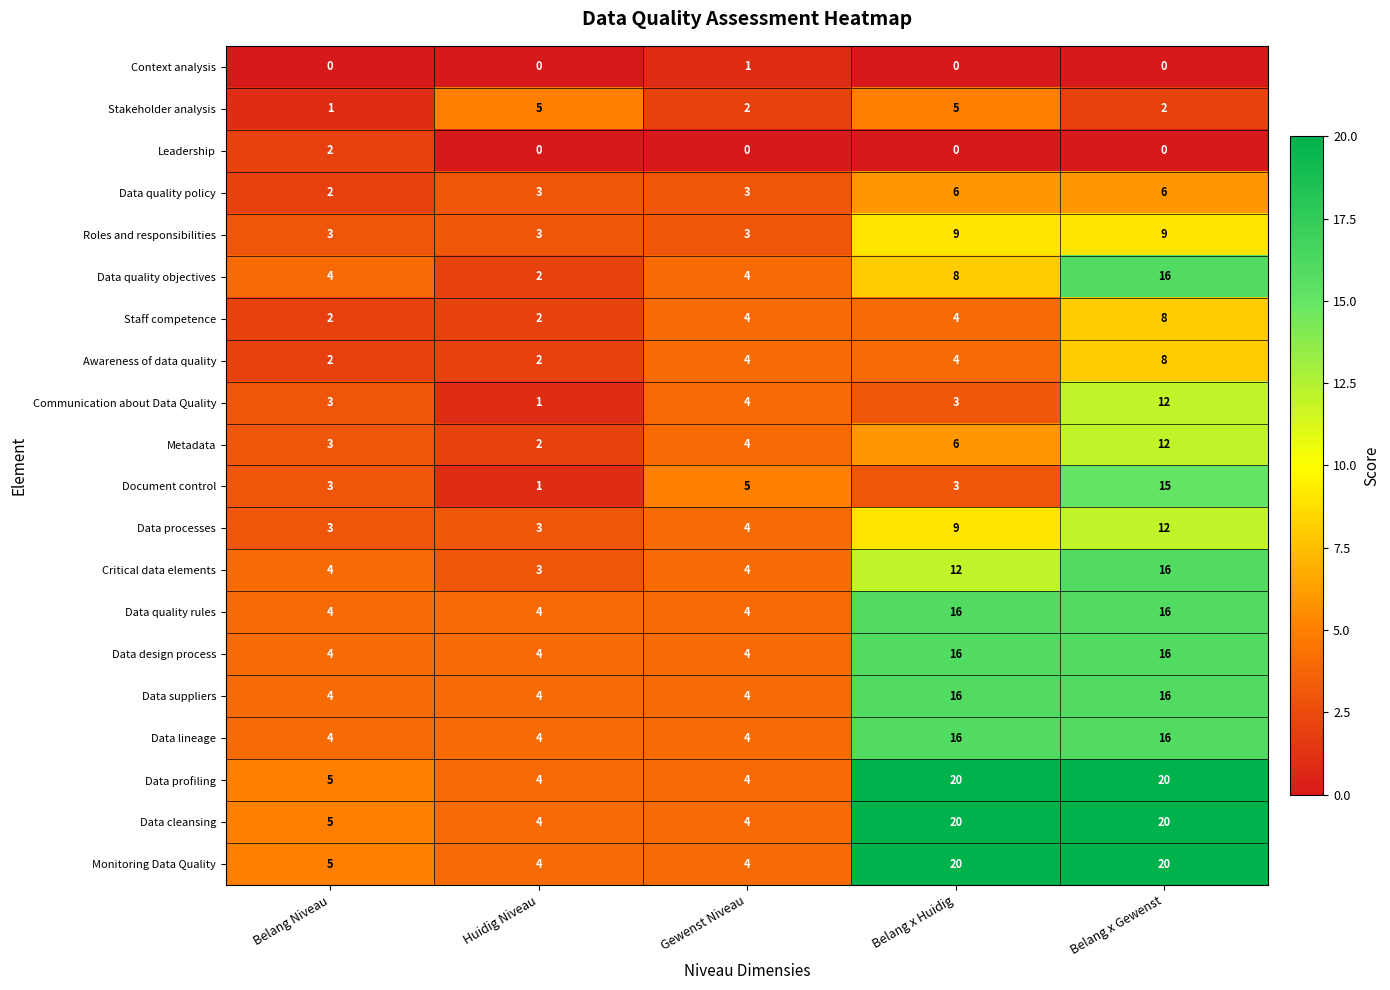

What is the difference between the highest and lowest values at Belang Niveau?

5